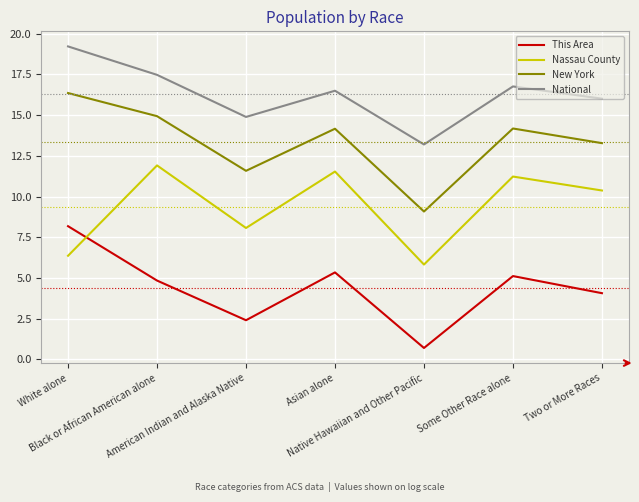

The This Area series shows 4.8 at Black or African American alone. True or false?

True